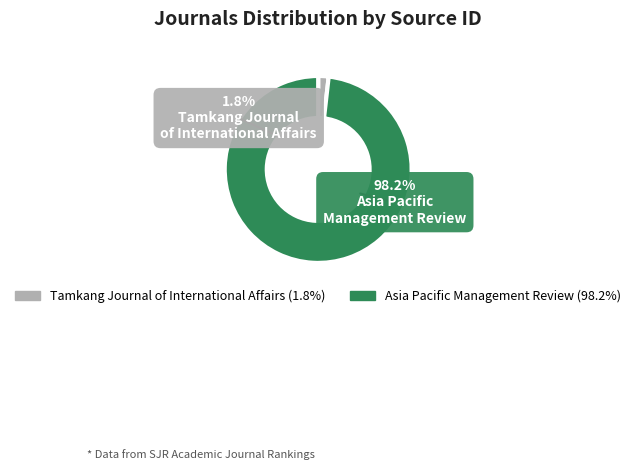

To the nearest percent, what is the difference between the Tamkang Journal of International Affairs and Asia Pacific Management Review slice percentages?

96%